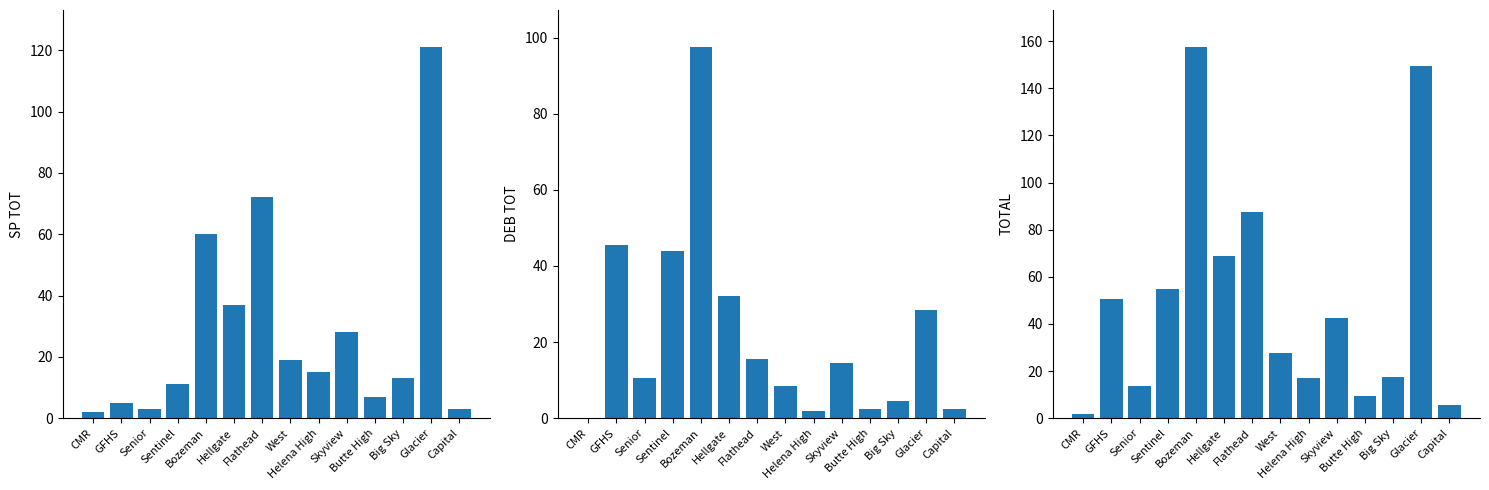

What position from the left is Sentinel?

4